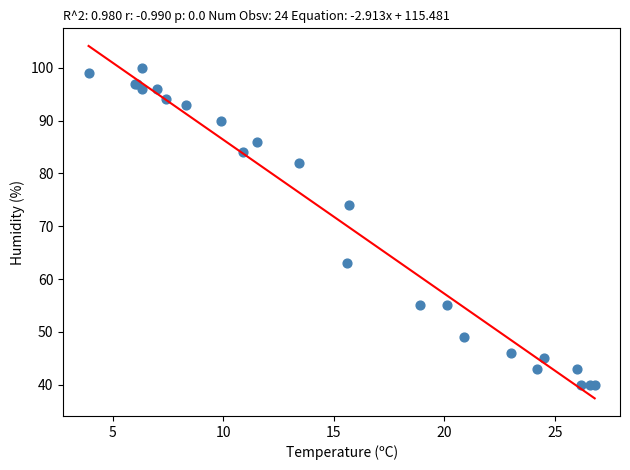

What Y value in the scatter plot is closest to 70?

74